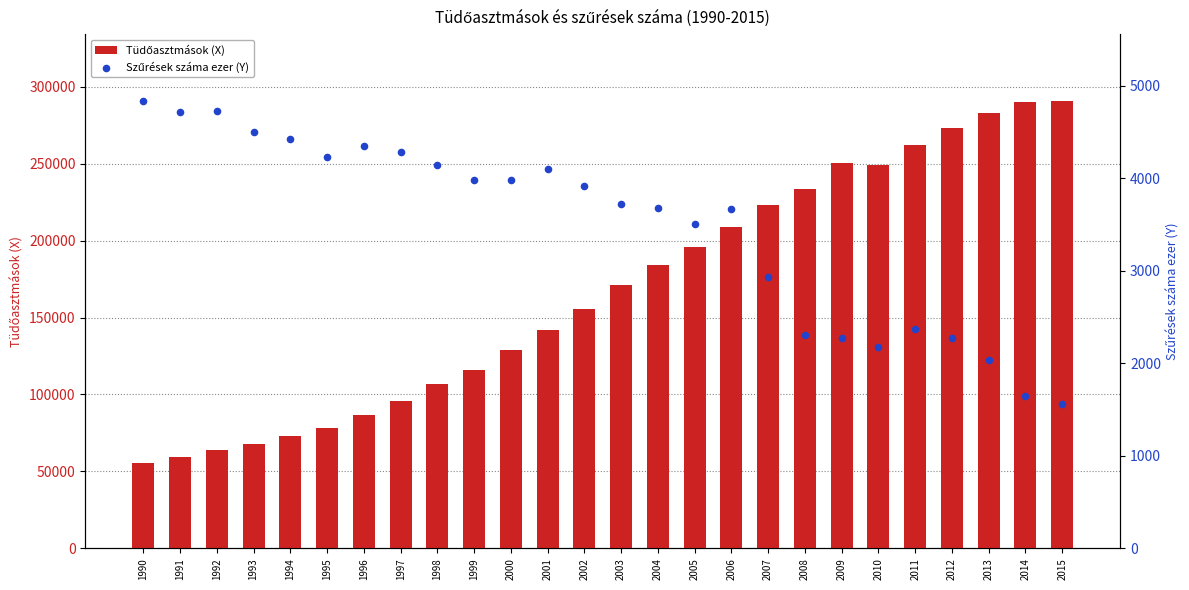

Which series has the widest spread of Y values?

Tüdőasztmások (X)